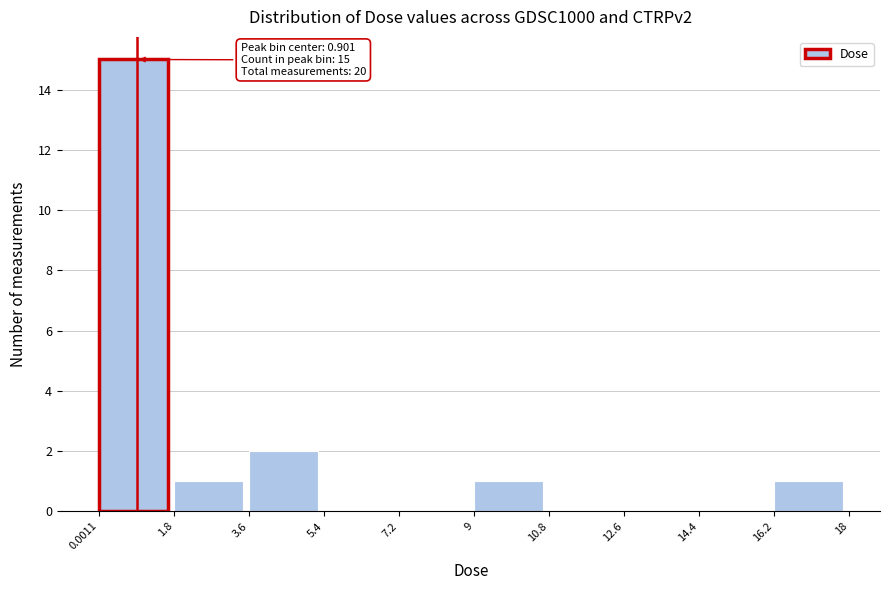

Over which range of the x-axis is the bar tallest?

0.0011 to 1.8